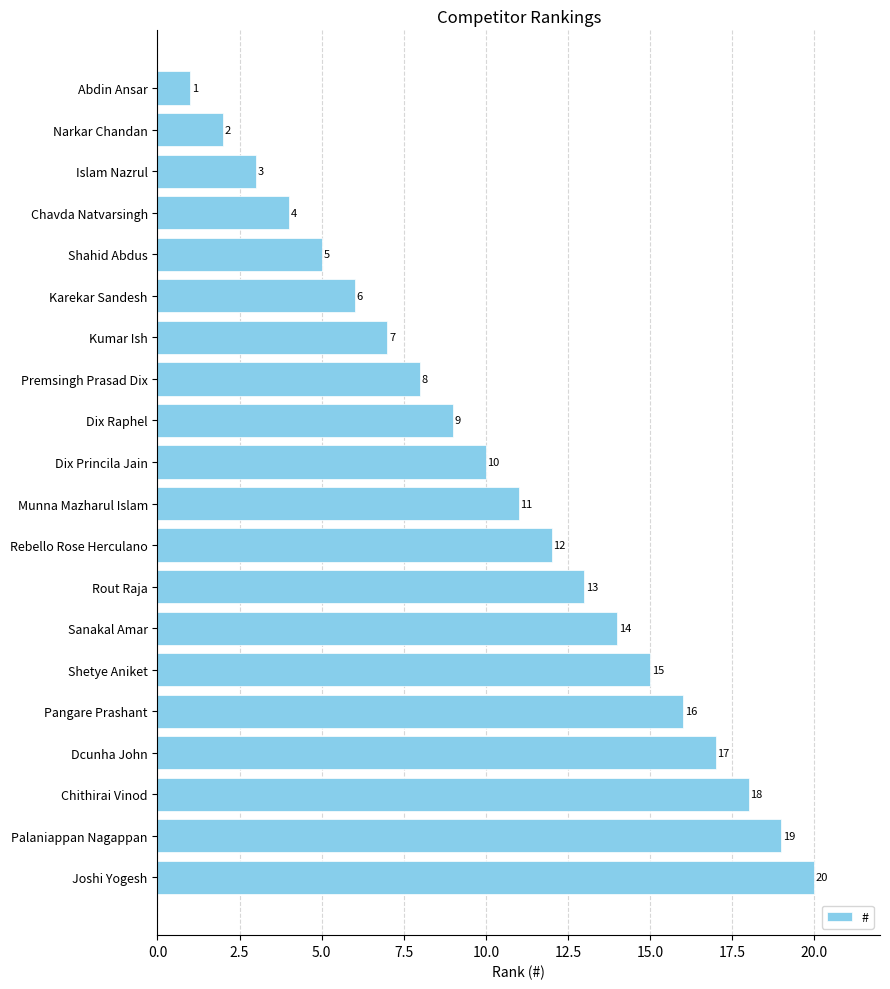

Where is the data nearest to the value 10?

Dix Princila Jain